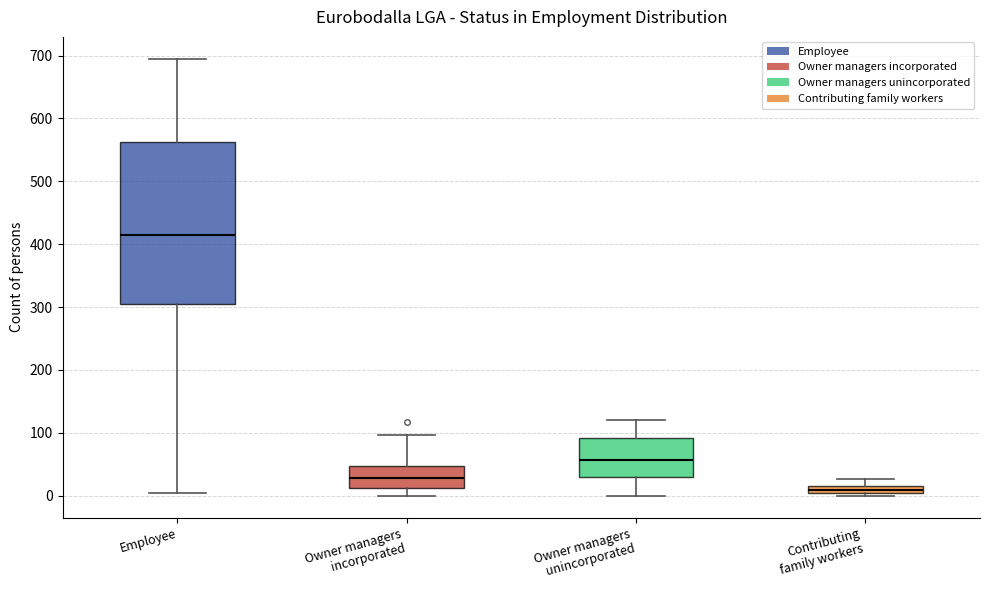

Which box is the tallest, from its lower edge to its upper edge?

Employee